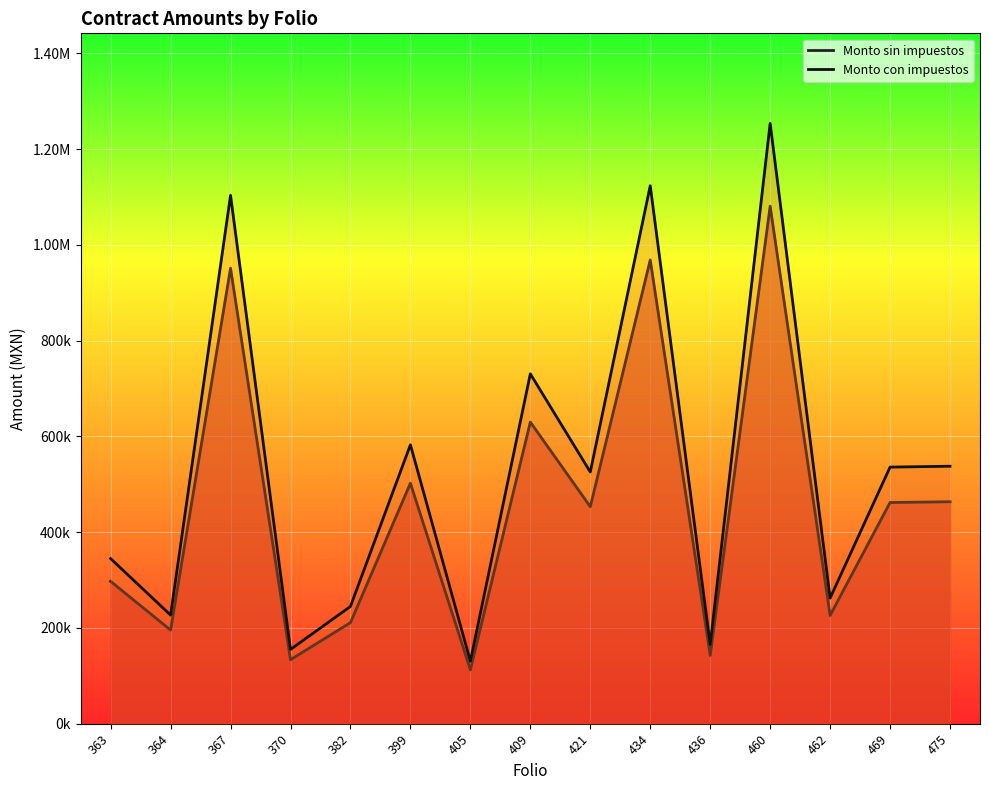

Where is Monto sin impuestos nearest to the value 596662?

409